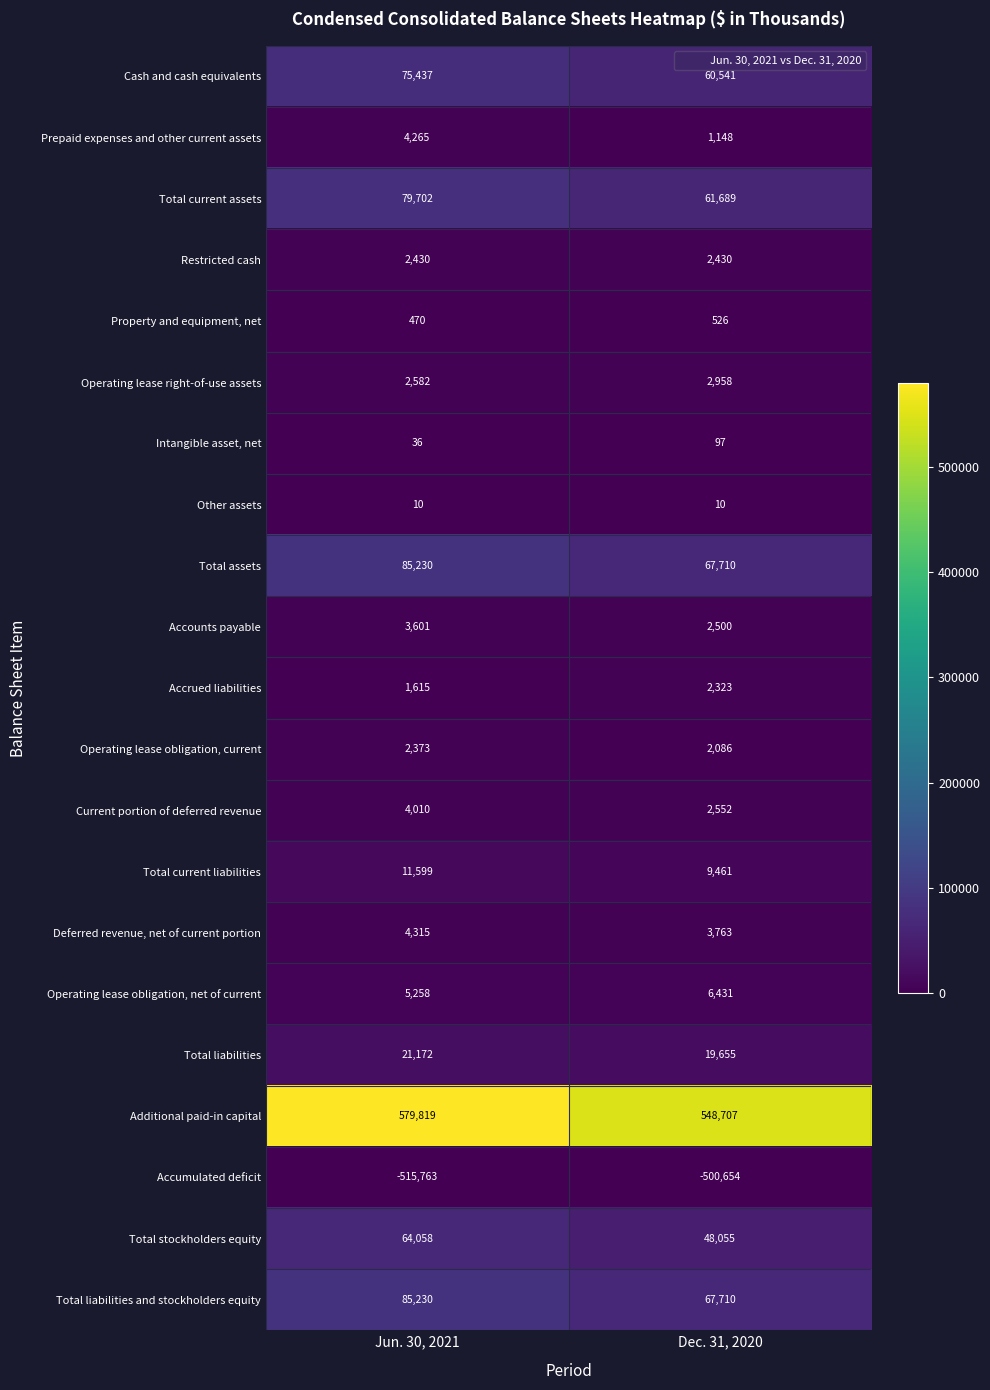

Which series has the largest total across all categories?

Additional paid-in capital